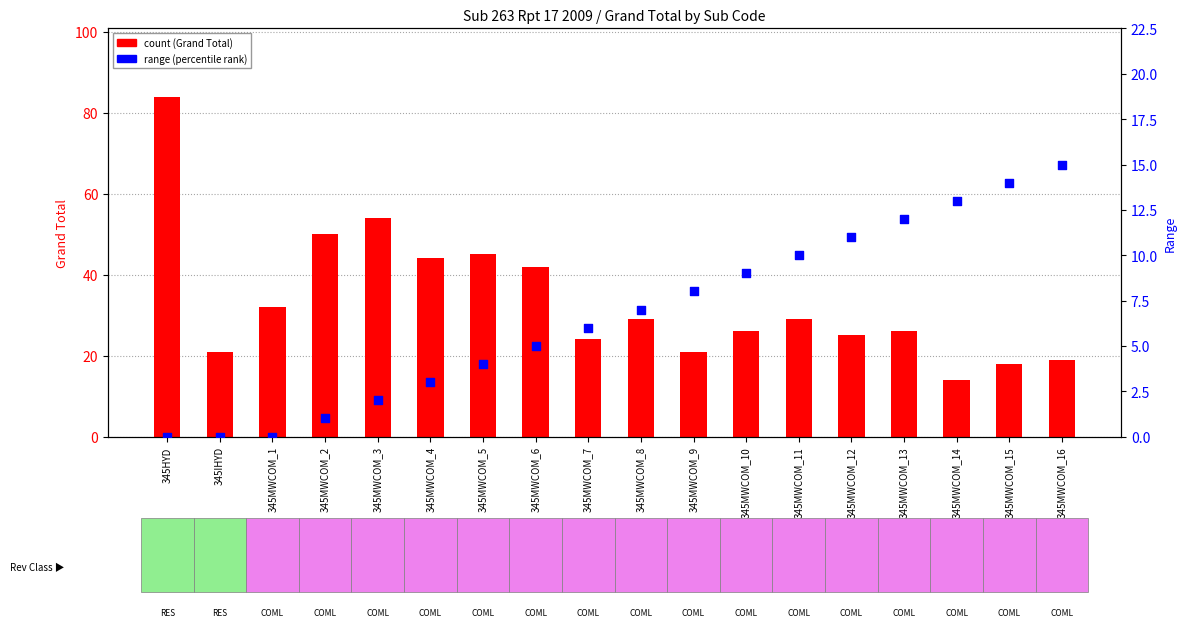

Which series reaches the minimum Y coordinate?

Range (percentile rank)